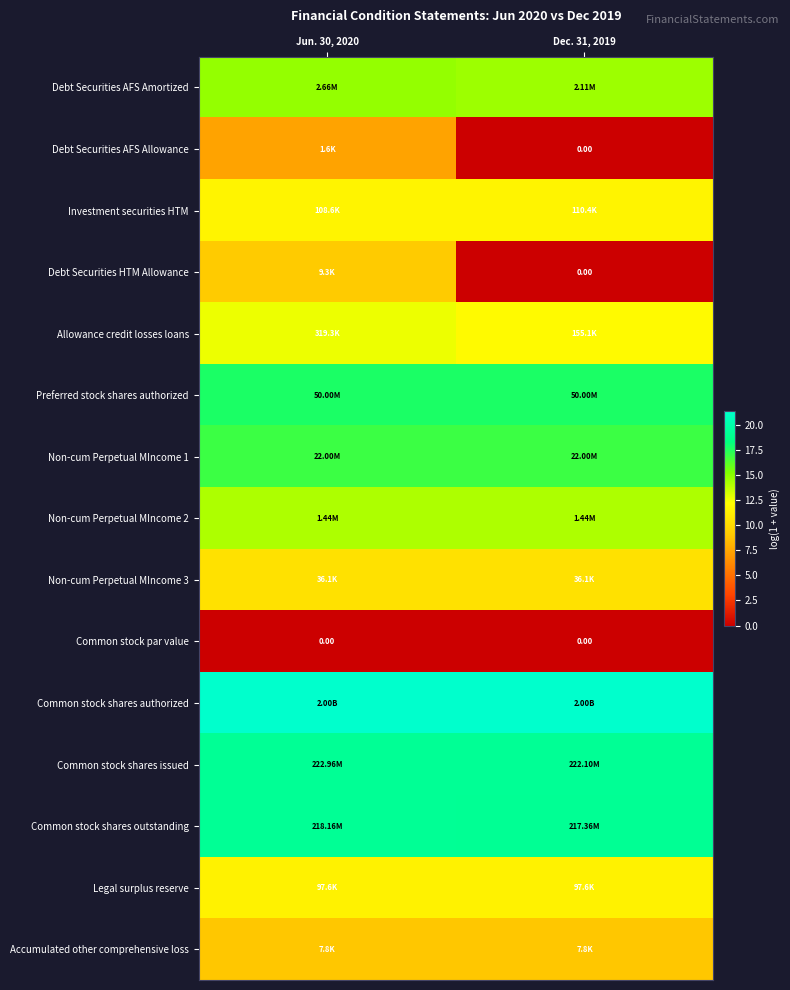

What is the average value of the Preferred stock shares authorized series?

17.7